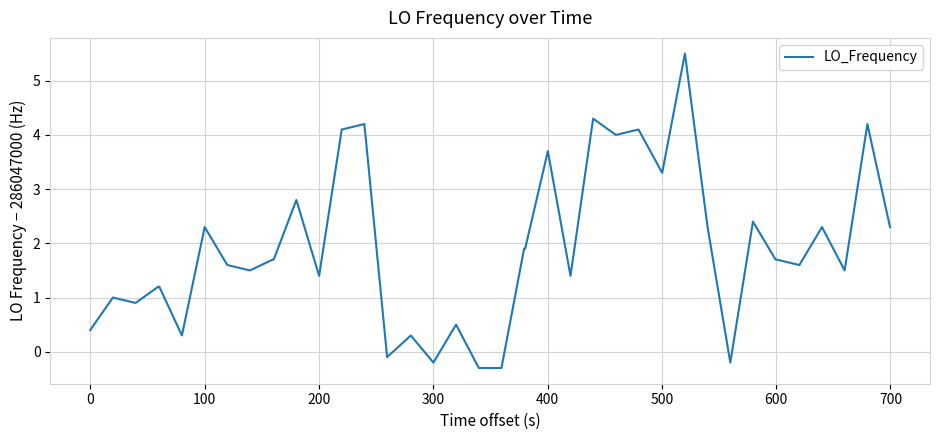

What is the smallest value displayed?

-0.3